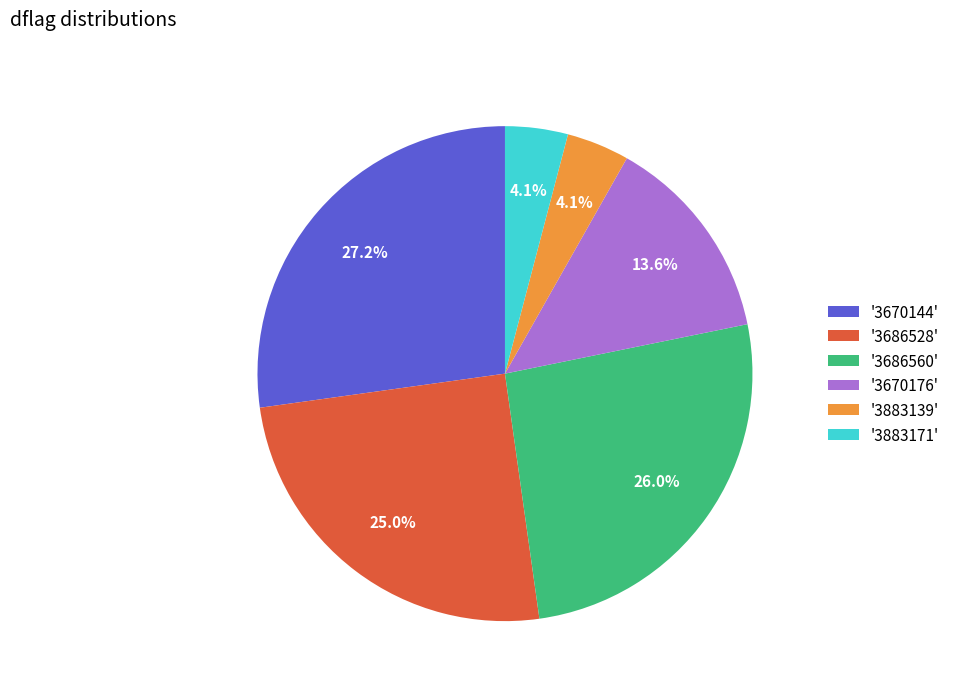

Does any single category account for the majority?

No